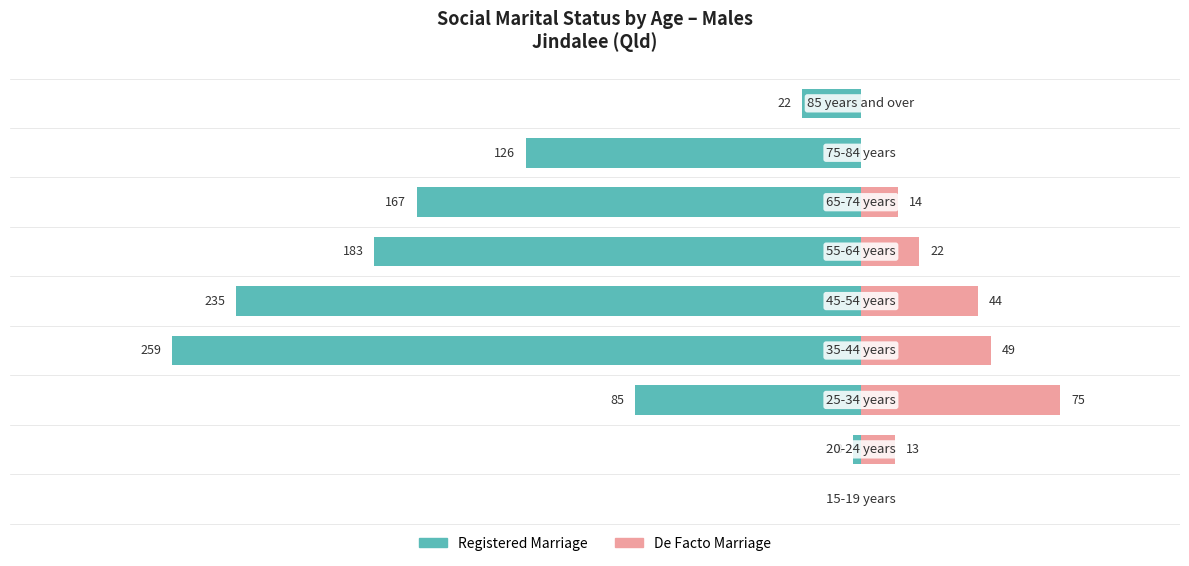

Reading left to right, list all the values displayed in this chart.

Registered Marriage: −350=0	−300=-3	−250=-85	−200=-259	−150=-235	−100=-183	−50=-167	0=-126	50=-22
De Facto Marriage: −350=0	−300=13	−250=75	−200=49	−150=44	−100=22	−50=14	0=0	50=0